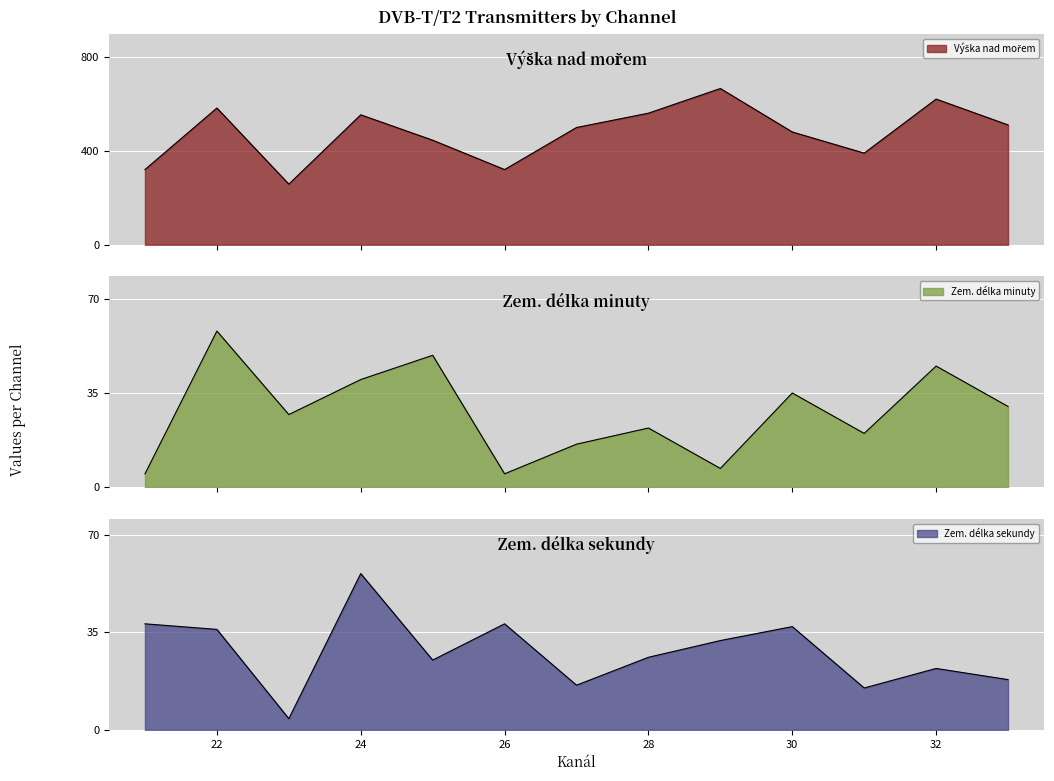

True or false: Výška nad mořem and Zem. délka sekundy intersect in this chart.

False